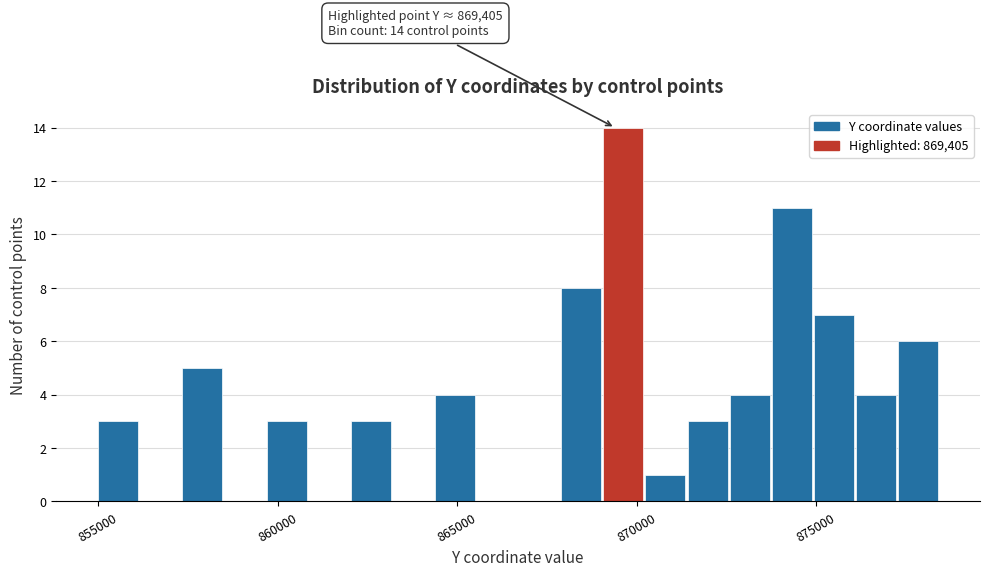

Around what value on the x-axis is the tallest bar? Give the approximate position of its centre, as read against the axis.

869500